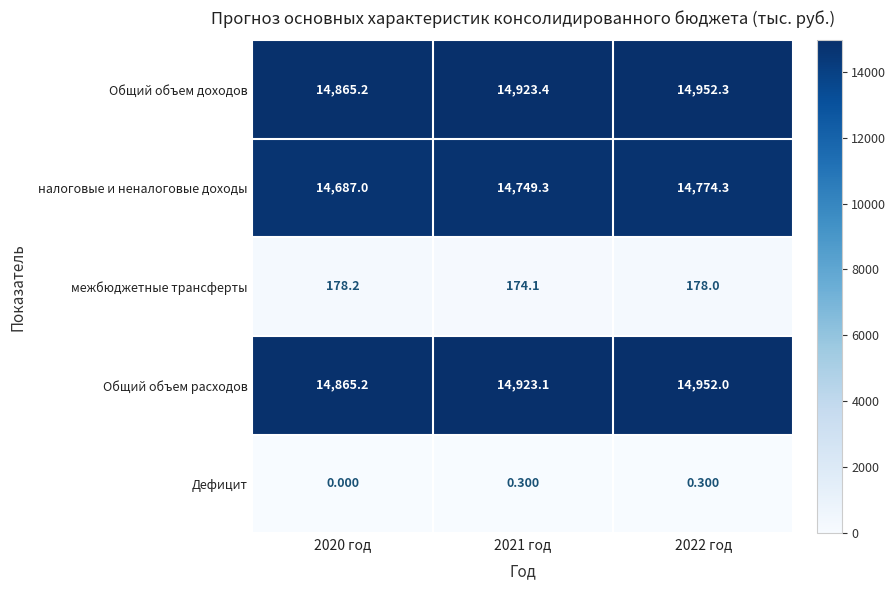

Between 2020 год and 2021 год, which series saw the biggest shift?

налоговые и неналоговые доходы